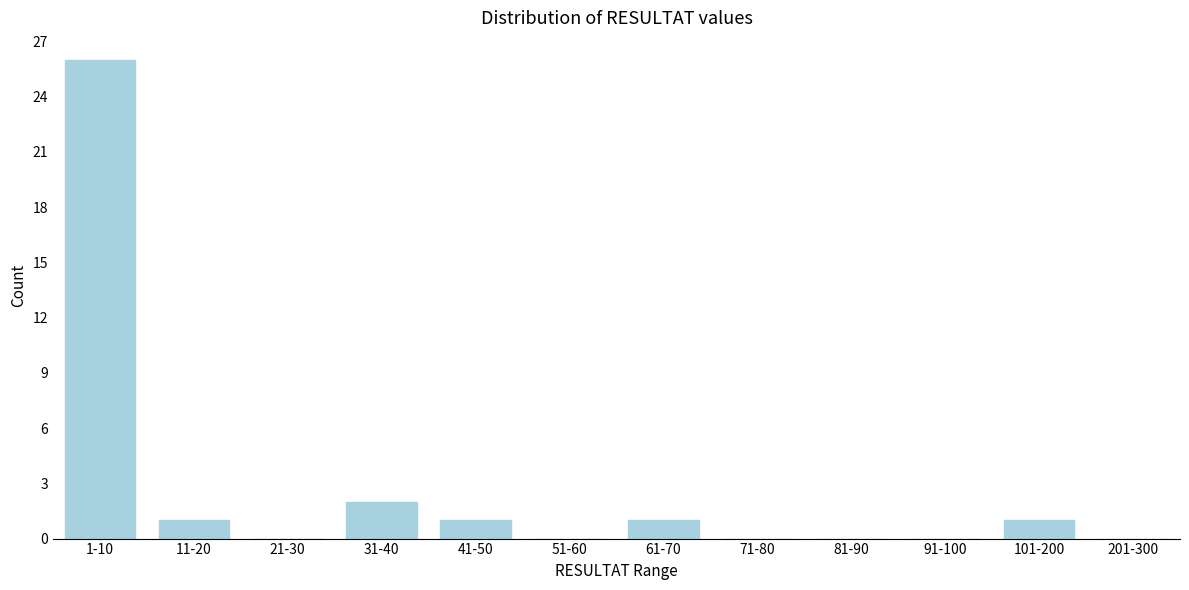

Reading left to right, transcribe all the data shown in this chart.

1-10=26	11-20=1	21-30=0	31-40=2	41-50=1	51-60=0	61-70=1	71-80=0	81-90=0	91-100=0	101-200=1	201-300=0